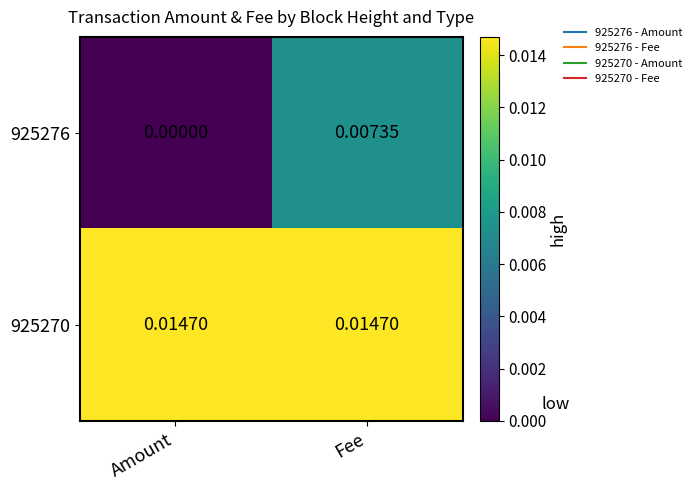

Is the value of 925276 at Fee greater than the value of 925270 at Amount?

No